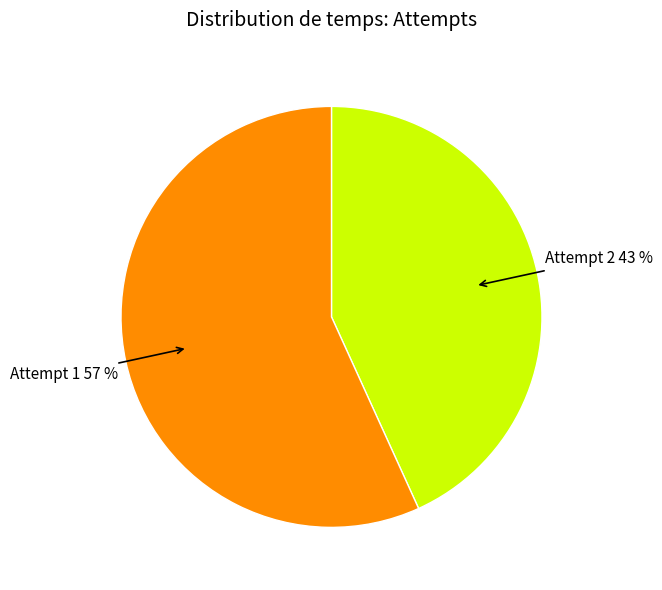

Which has a higher value, Attempt 1 or Attempt 2?

Attempt 1